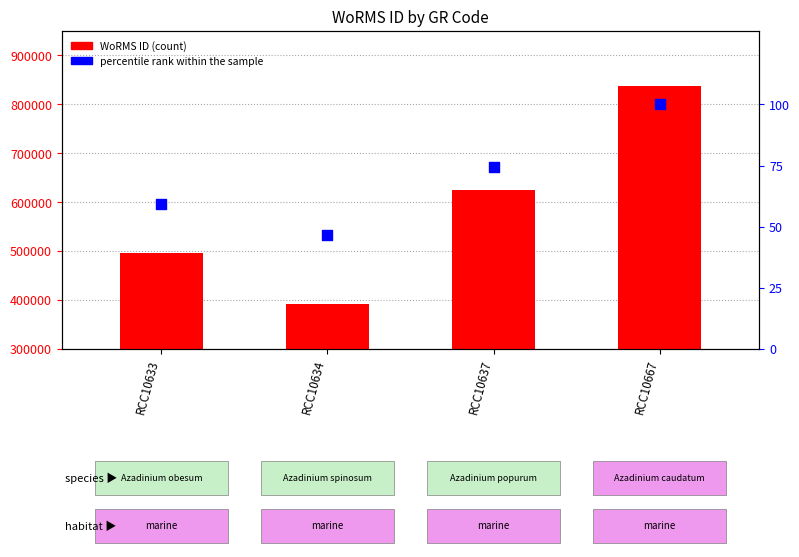

At how many categories does at least one series exceed 647419?

1